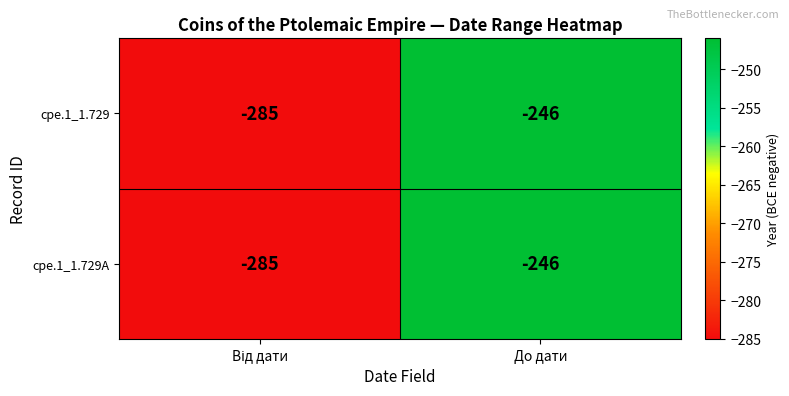

What is the difference between the maximum and minimum values in the cpe.1_1.729 series?

39